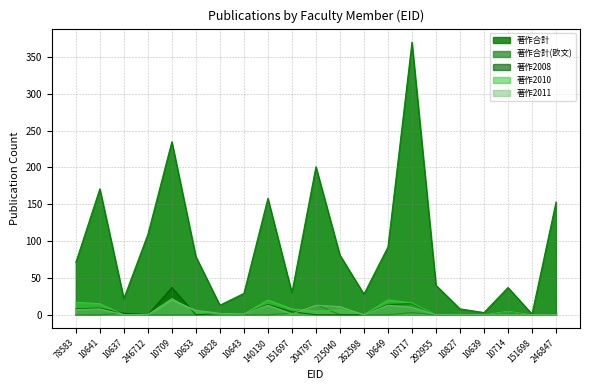

What are all the series names shown in the legend?

著作合計, 著作合計(欧文), 著作2008, 著作2010, 著作2011